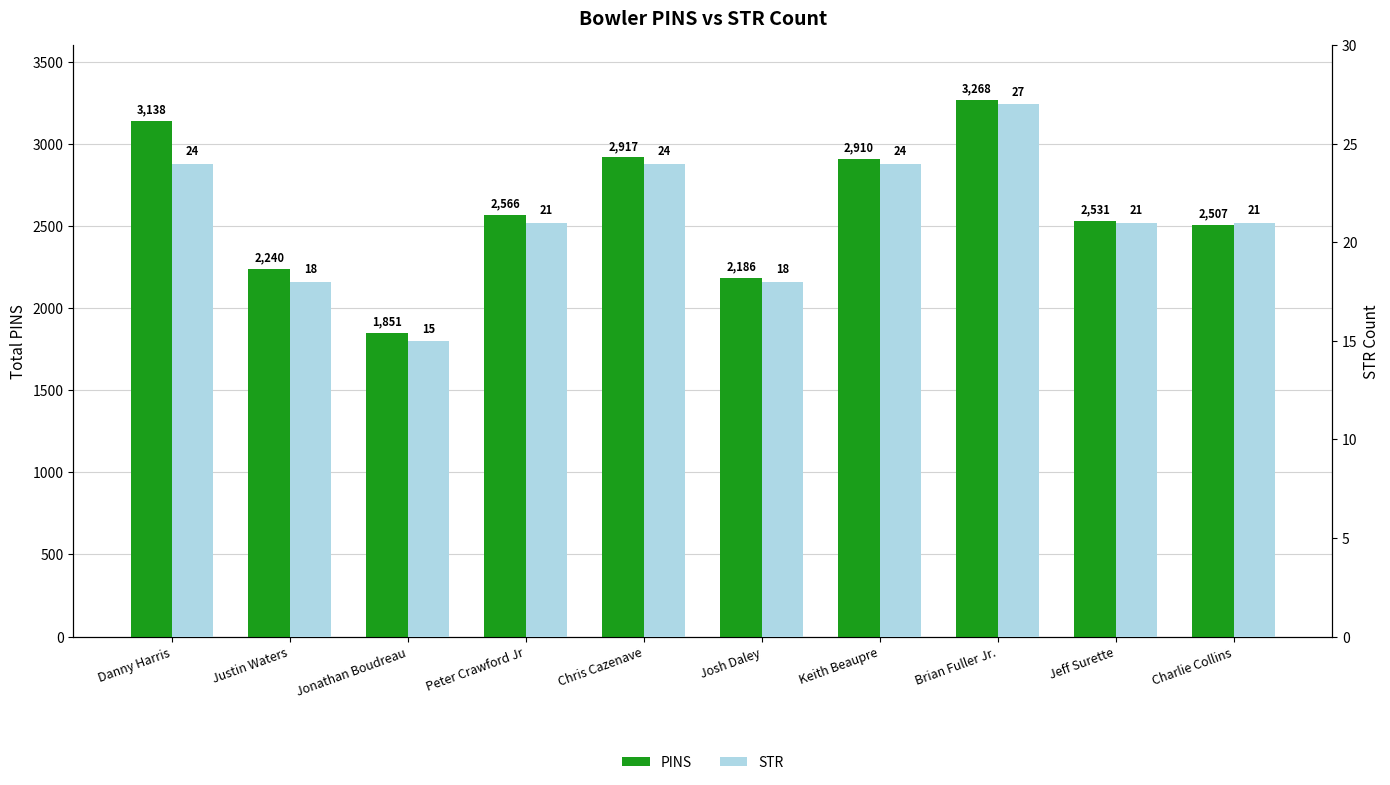

What is the sum of the PINS values at Jeff Surette and Brian Fuller Jr.?

5799